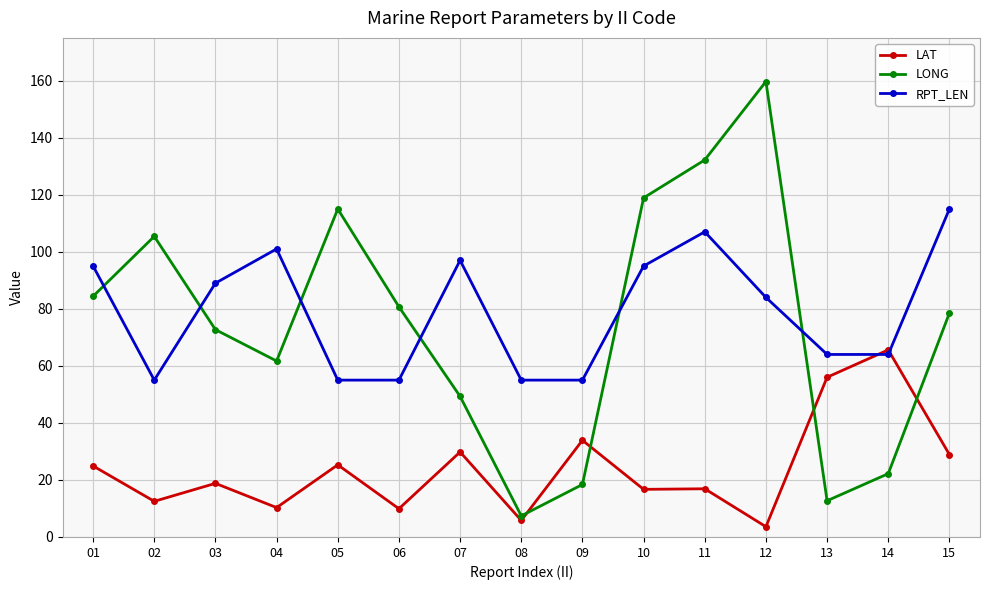

At which category is the sum across all series the highest?

11